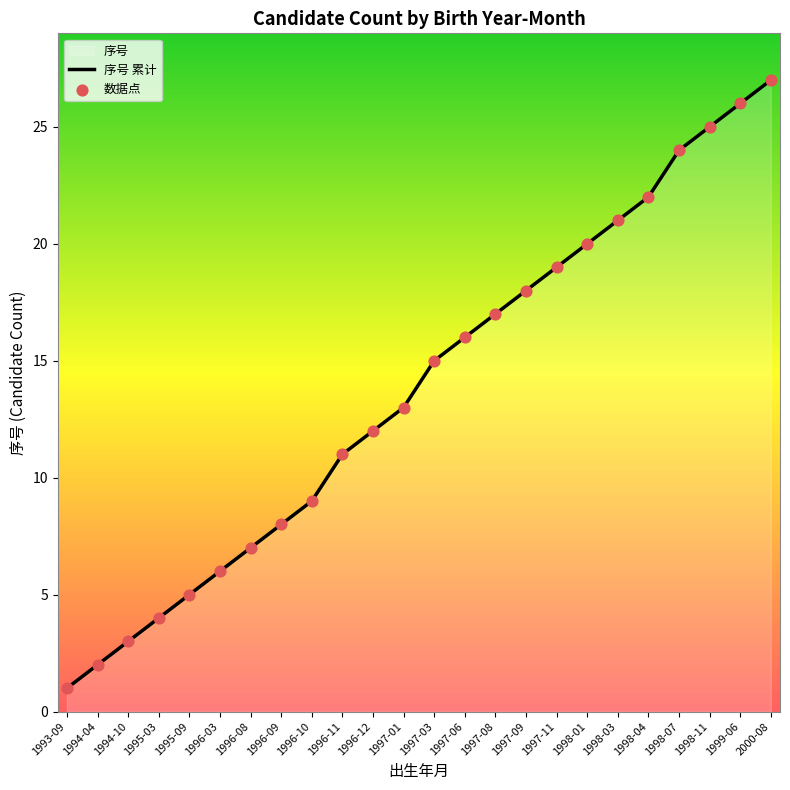

At how many categories does at least one series exceed 18?

8